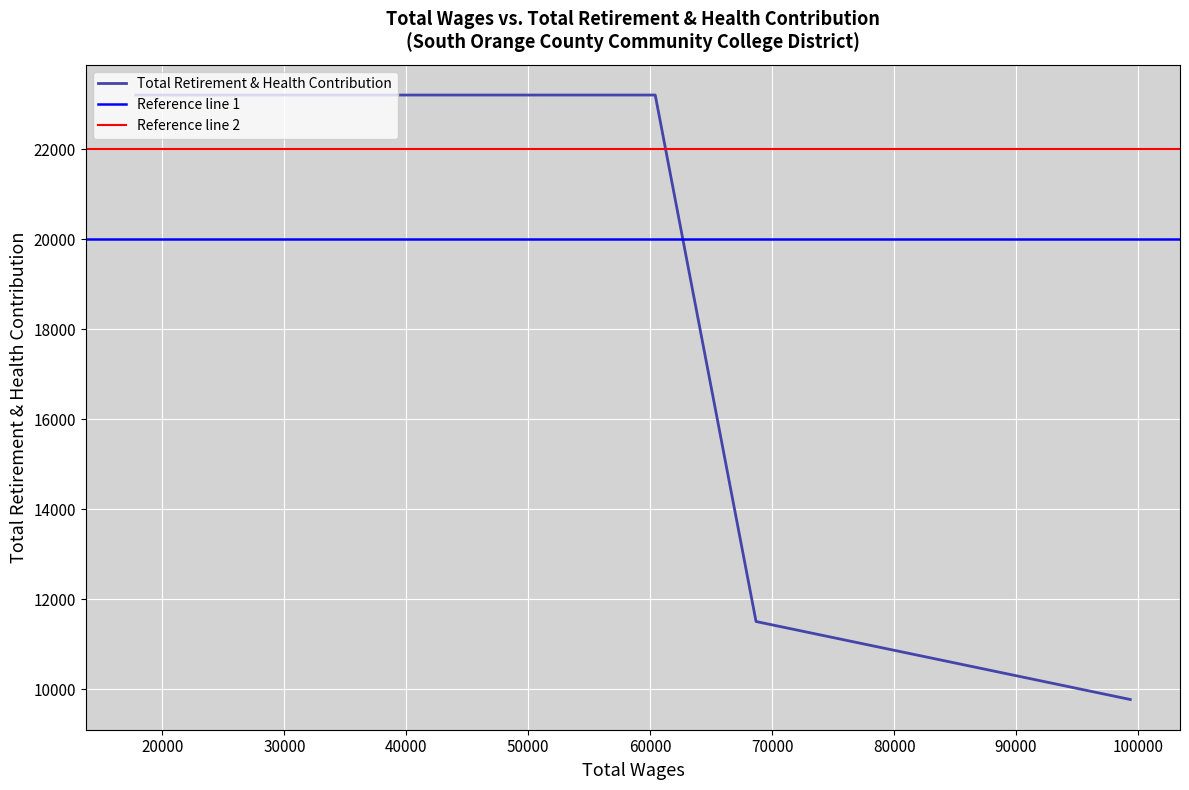

What is the maximum value for Total Retirement & Health Contribution?

23201